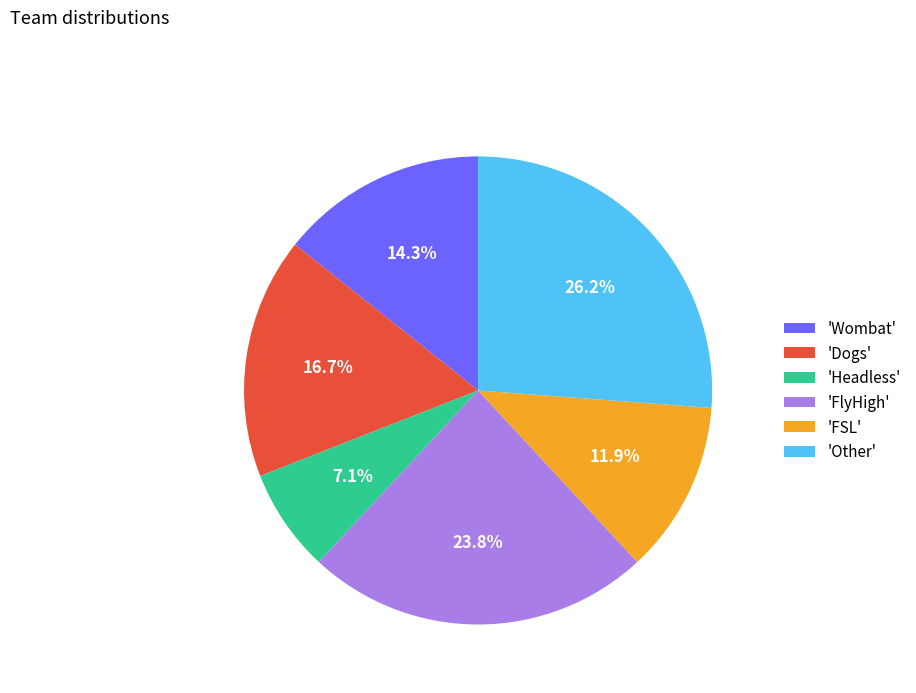

Which category has the smallest portion of the pie?

'Headless'